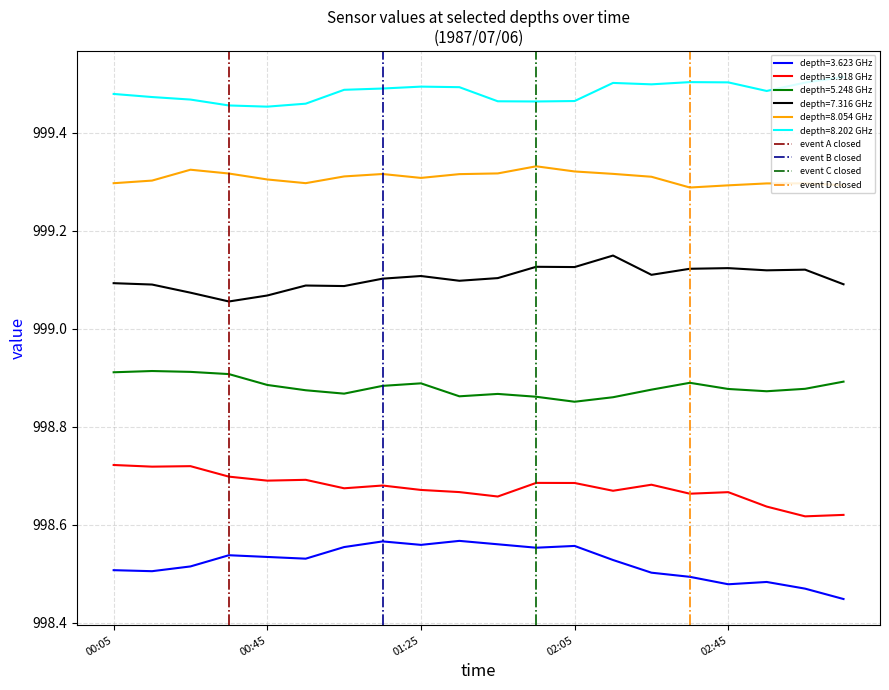

Is this an area chart (filled region under the line)?

No